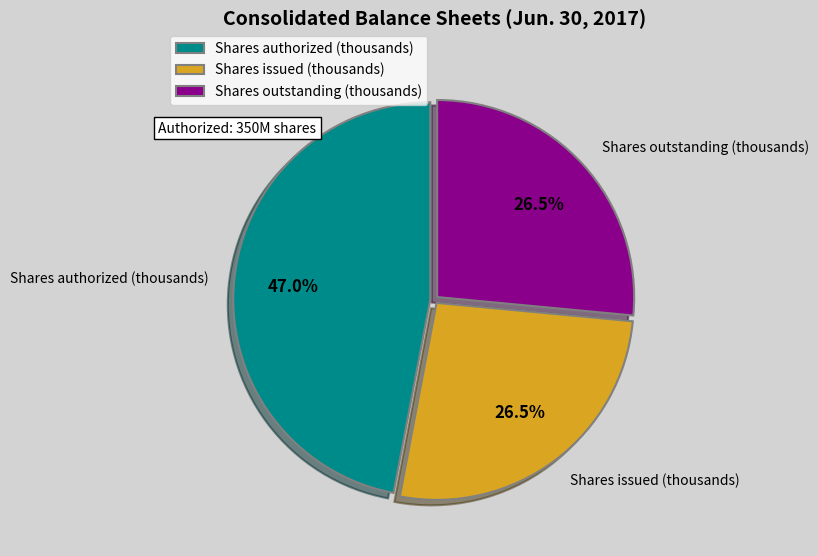

Is Shares outstanding (thousands) the majority of the pie?

No